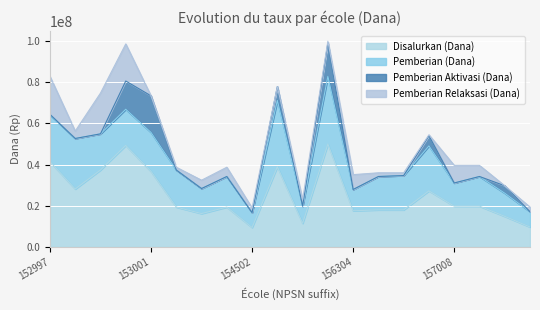

Between 156305 and 157008, which series saw the biggest shift?

Pemberian Relaksasi (Dana)